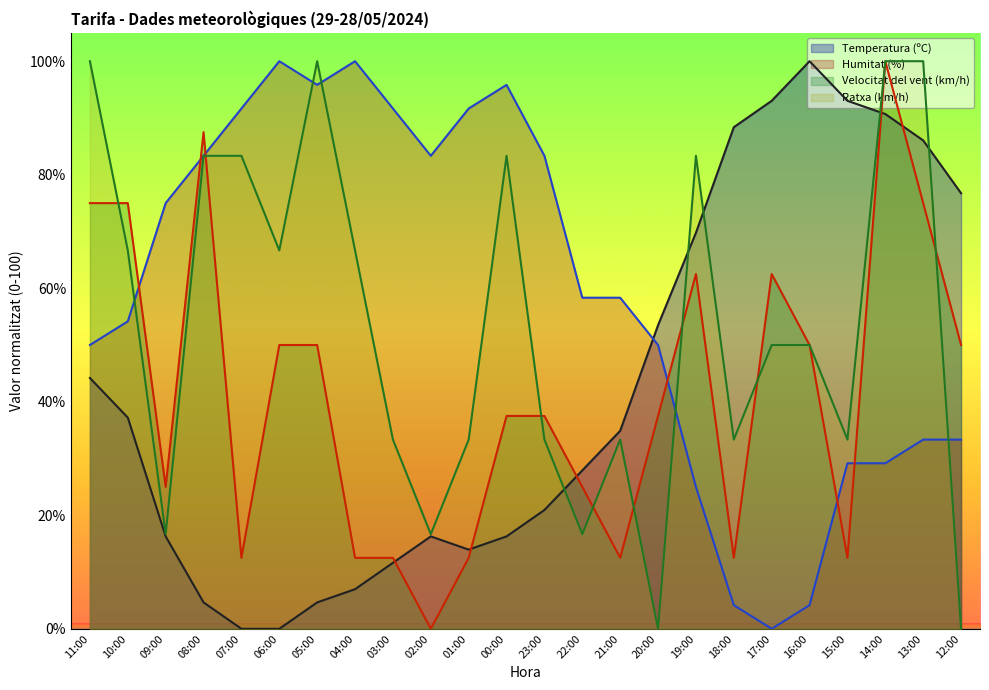

The value of Velocitat del vent (km/h) at 02:00 is 0.0. True or false?

True